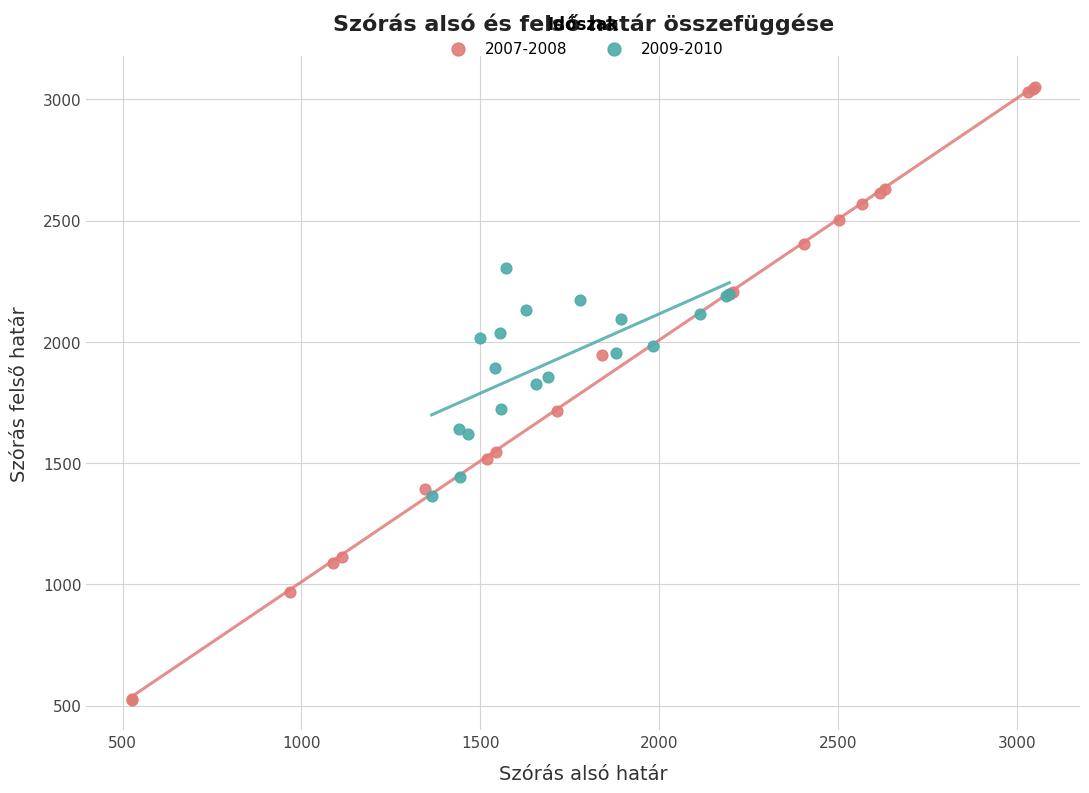

Which series reaches the minimum Y coordinate?

2007-2008